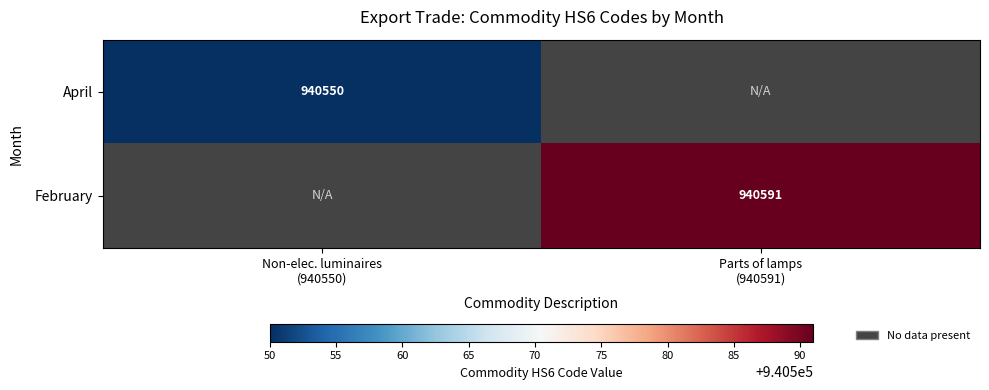

Count the number of categories in the chart.

2